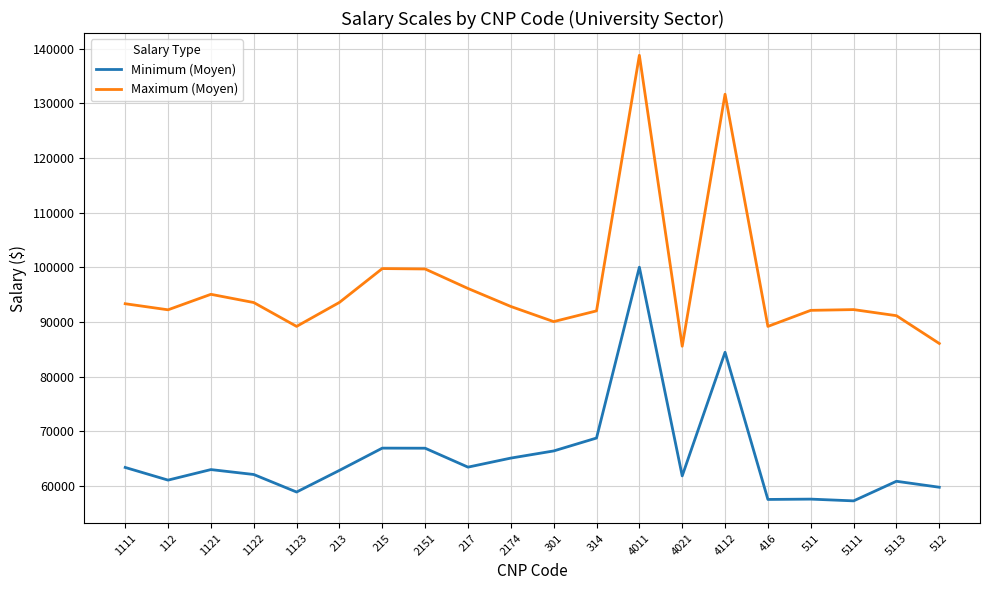

At 1122, list the series in order from largest to smallest.

Maximum (Moyen), Minimum (Moyen)